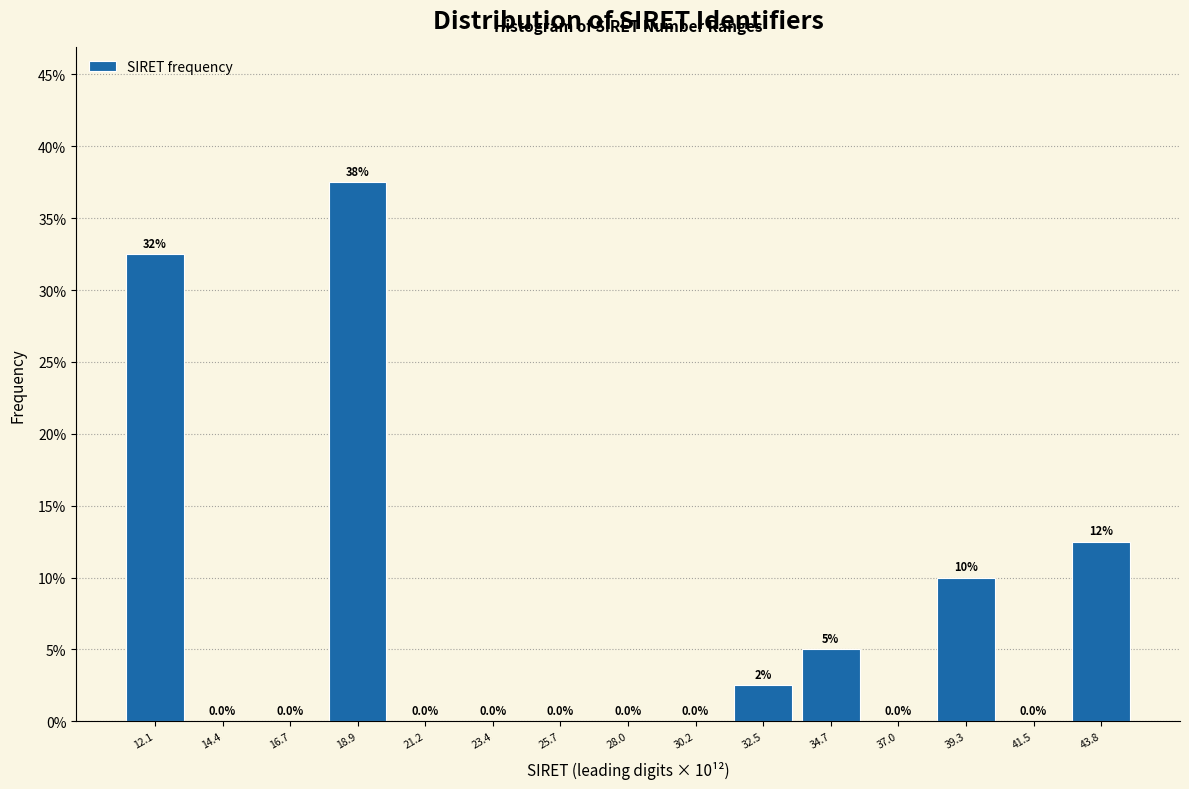

Over which range of the x-axis is the bar tallest?

18.0 to 20.0